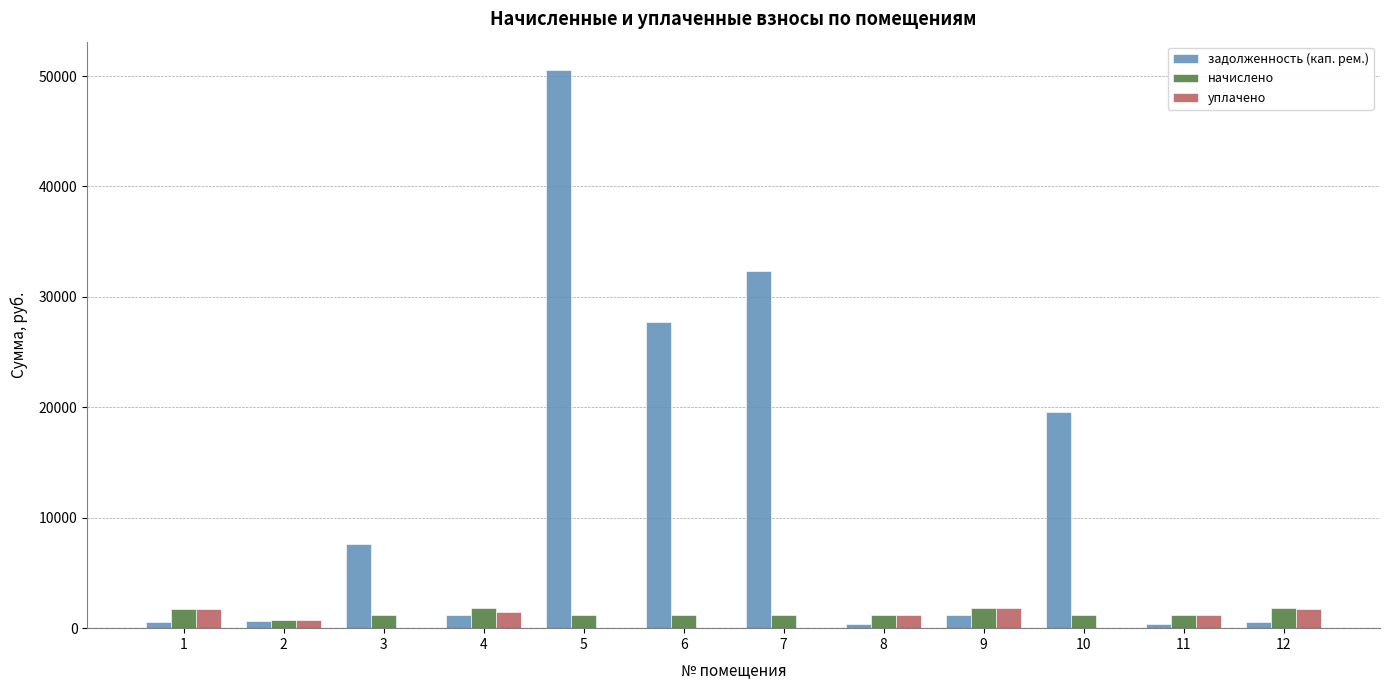

What is the greatest value displayed?

50580.1